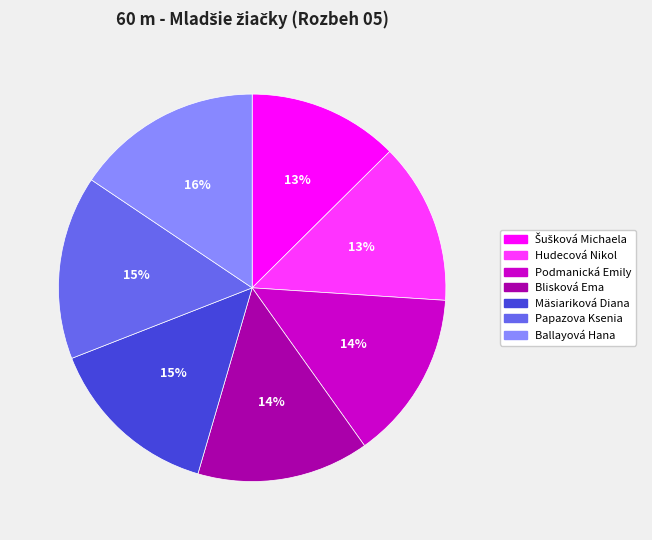

Does any single category account for the majority?

No